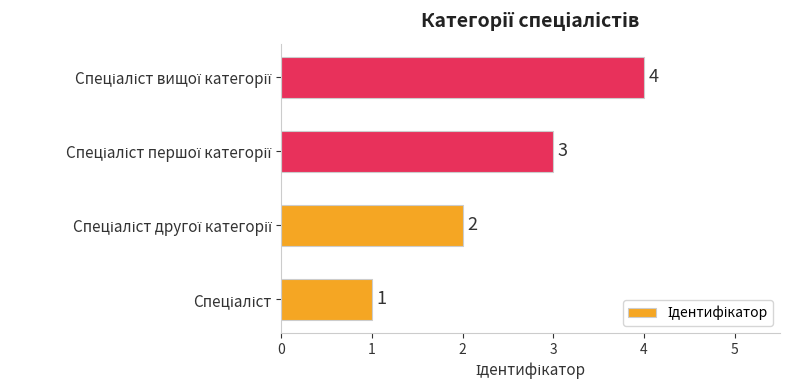

Are the bars grouped side by side (vs. stacked)?

No